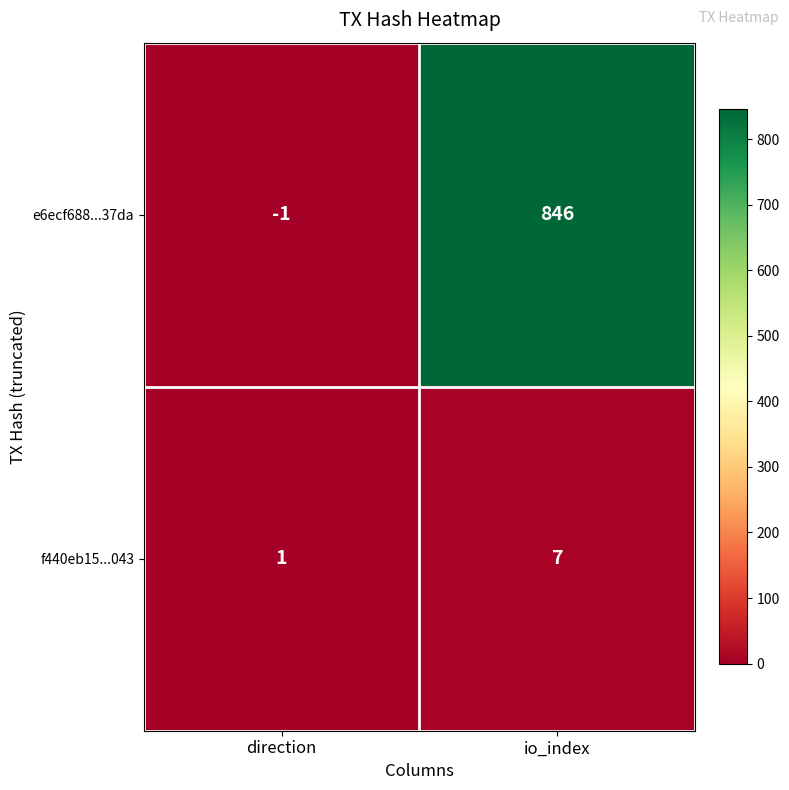

What is the difference between the f440eb15...043 values at direction and io_index?

6